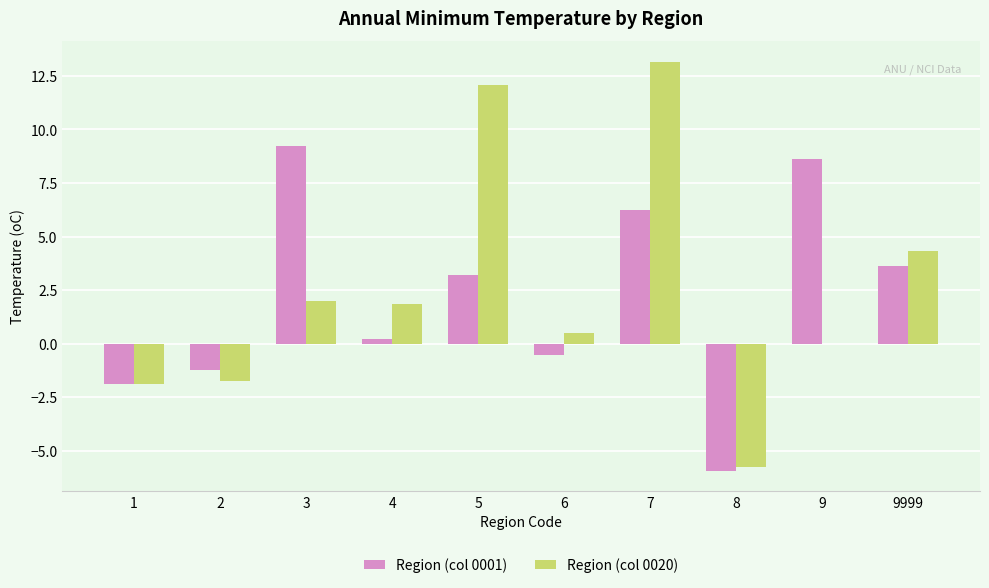

At which category does the chart reach its peak across all series?

7